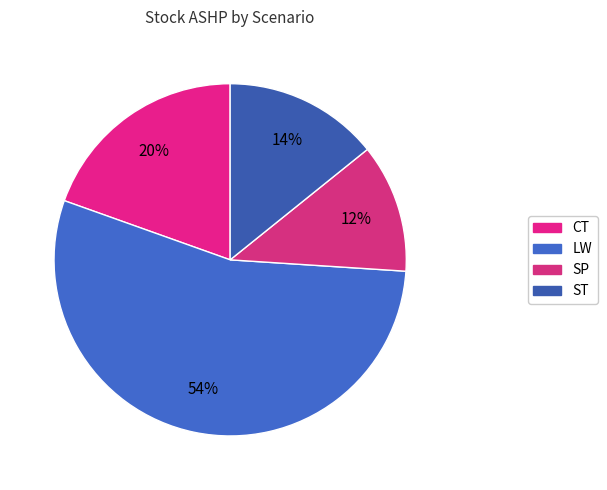

Rank the categories by value from highest to lowest.

LW, CT, ST, SP